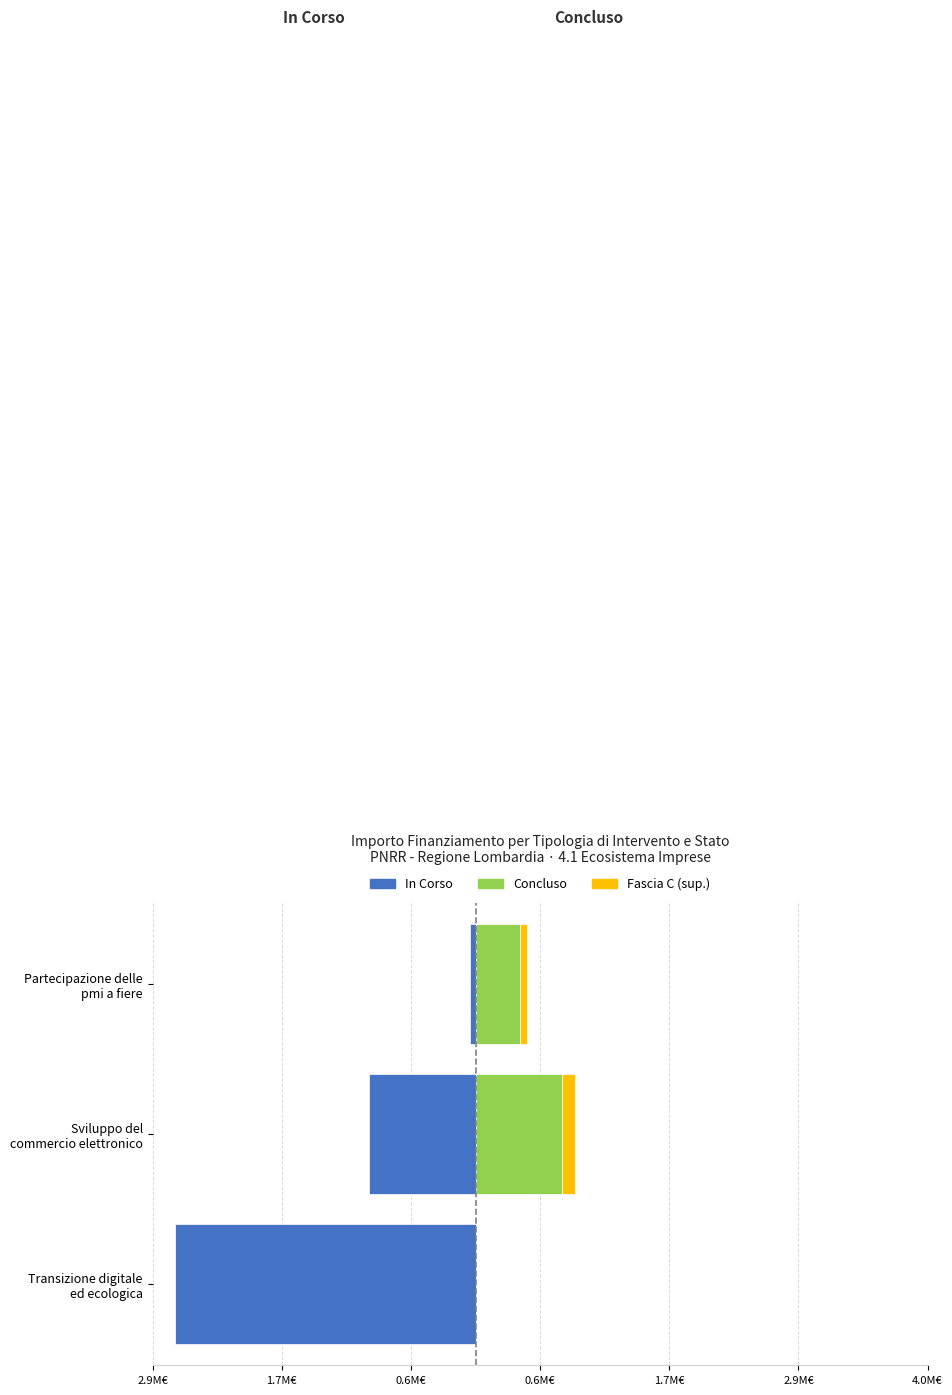

The value of Fascia C (sup.) at Transizione digitale ed ecologica is 0.0. True or false?

False